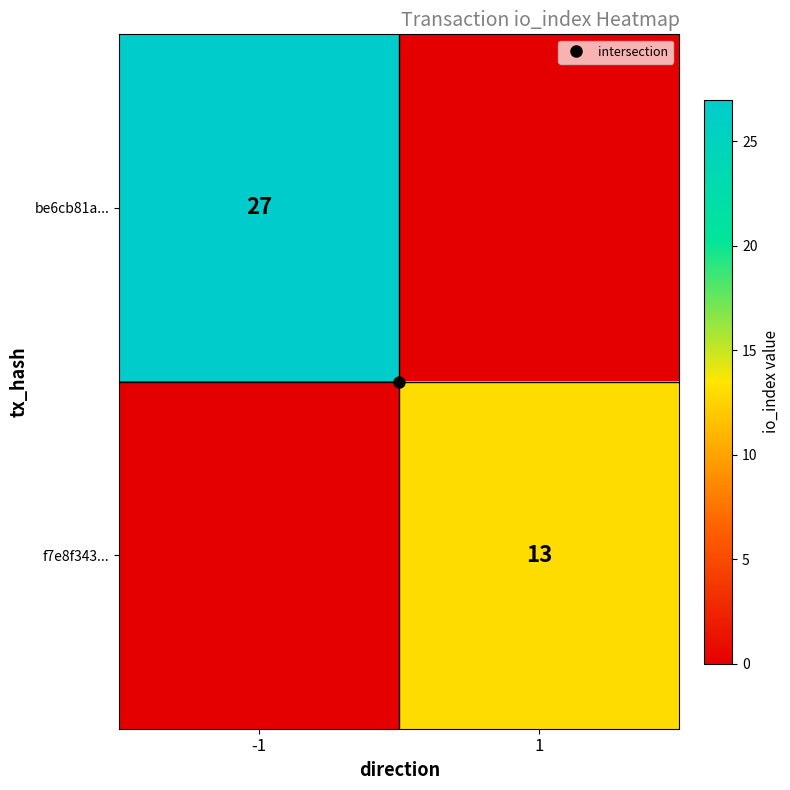

What is the difference between the highest and lowest values at -1?

27